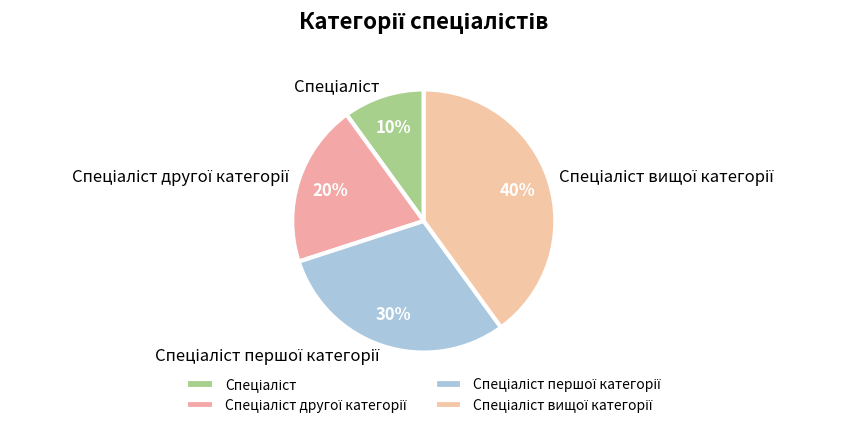

Does any single category account for the majority?

No